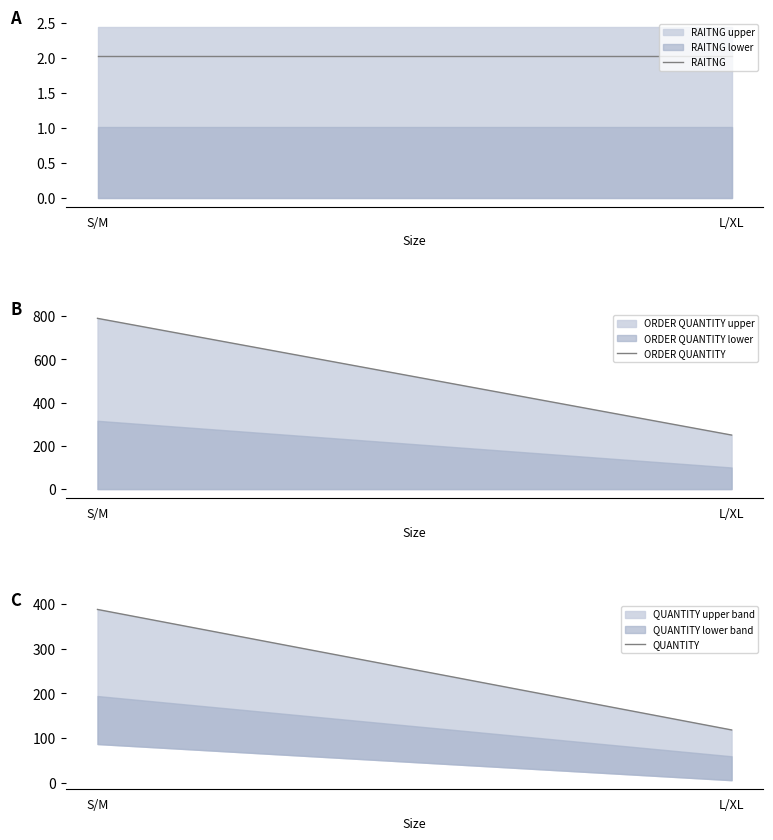

Rank the series by their average value, from lowest to highest.

RAITNG, QUANTITY, ORDER QUANTITY